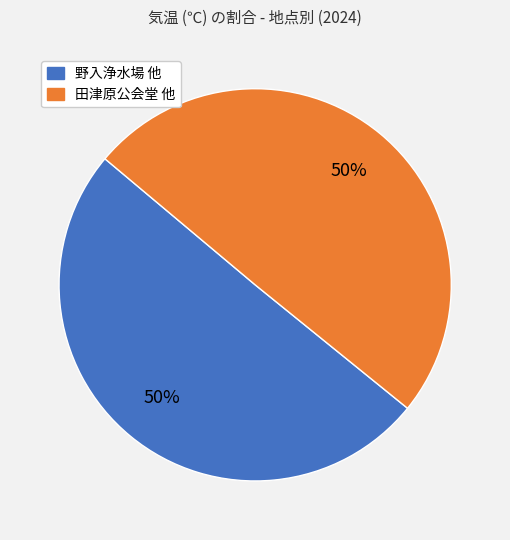

To the nearest percent, what is the average slice percentage?

50%